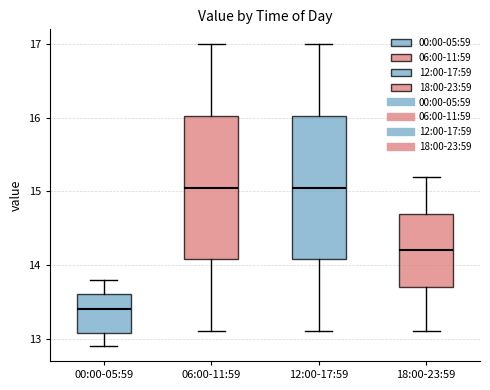

Reading left to right, transcribe this box plot: for each box, give where its median line is, the range the box spans, and where its two whiskers end, as read against the y-axis. The values are not printed on the chart, so give them approximately, as read against the axis.

00:00-05:59: median 13.4, box 13.1 to 13.6, whiskers 12.9 to 13.8
06:00-11:59: median 15.1, box 14.1 to 16.0, whiskers 13.1 to 17.0
12:00-17:59: median 15.1, box 14.1 to 16.0, whiskers 13.1 to 17.0
18:00-23:59: median 14.2, box 13.7 to 14.7, whiskers 13.1 to 15.2